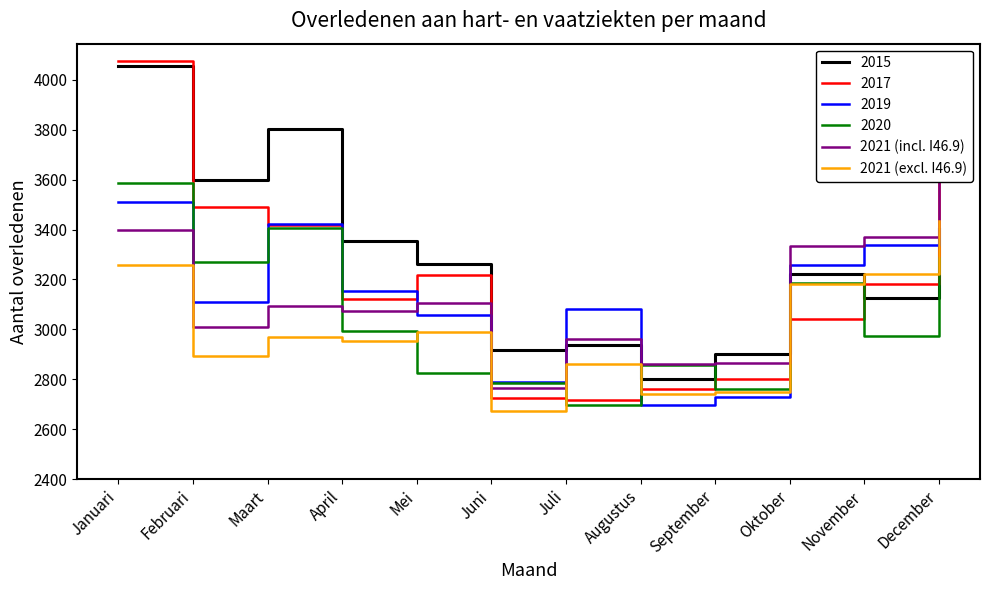

Where is the first local minimum for 2021 (incl. I46.9)?

Februari